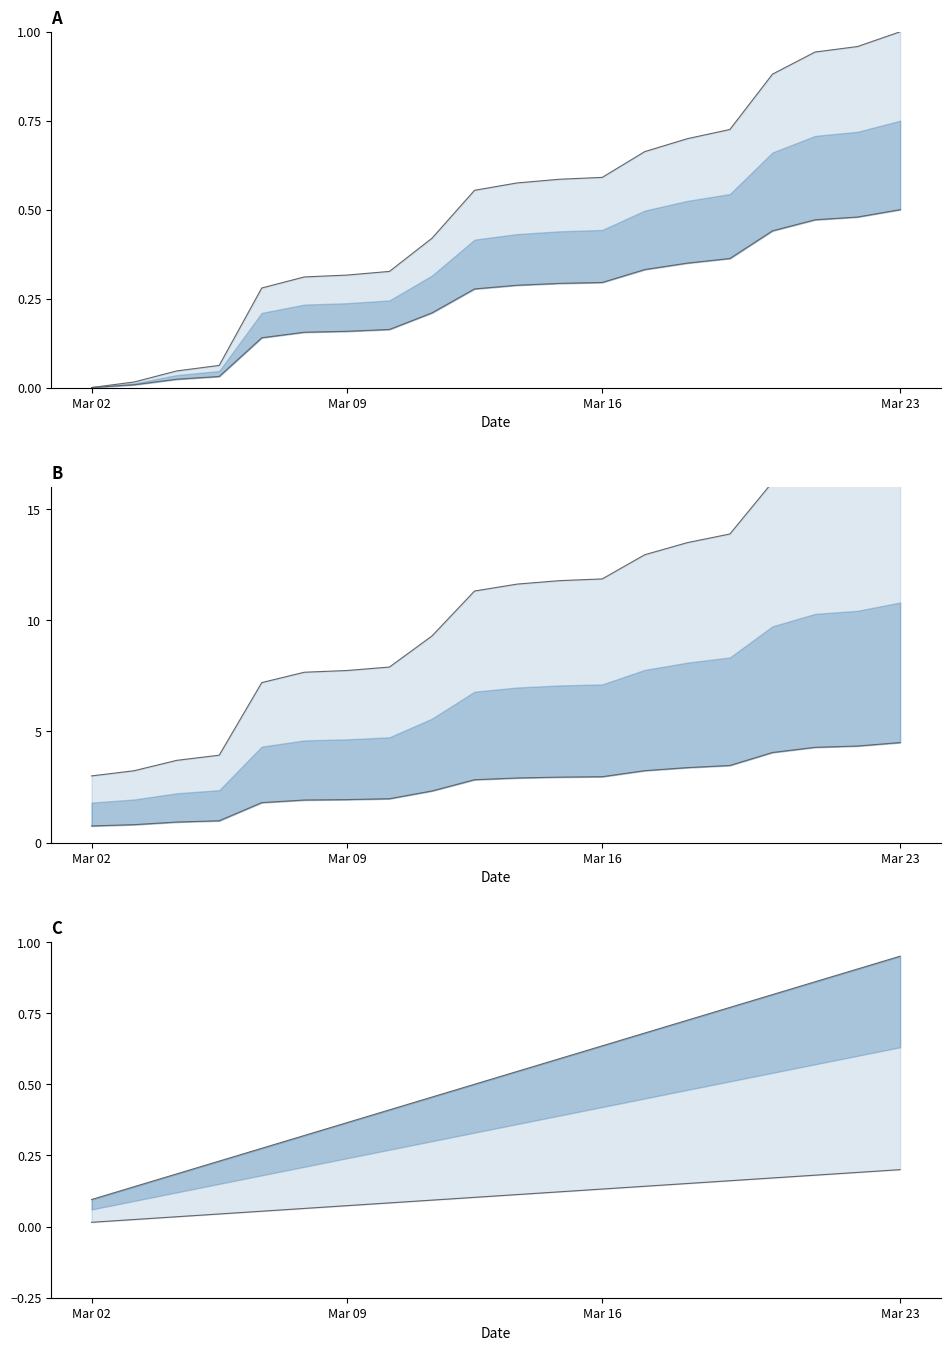

What is the maximum value shown in the chart?

1.0